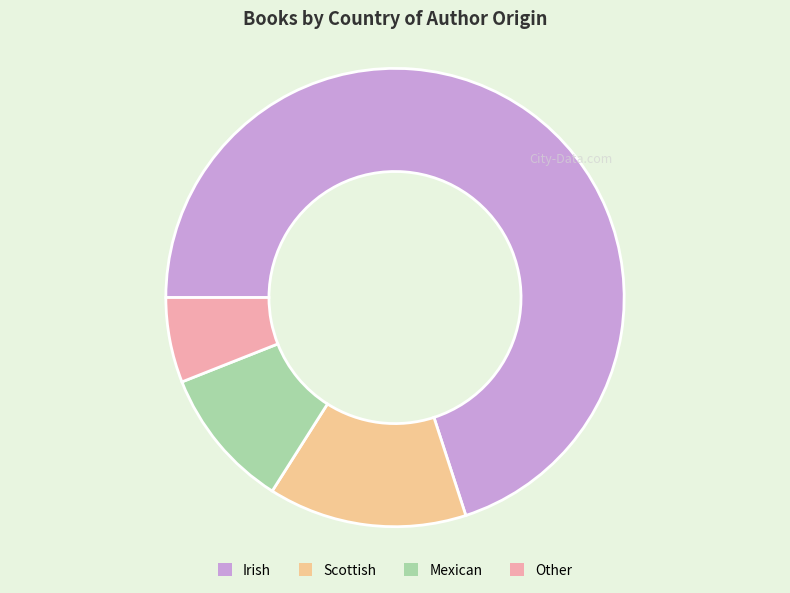

Which slice is the smallest?

Other